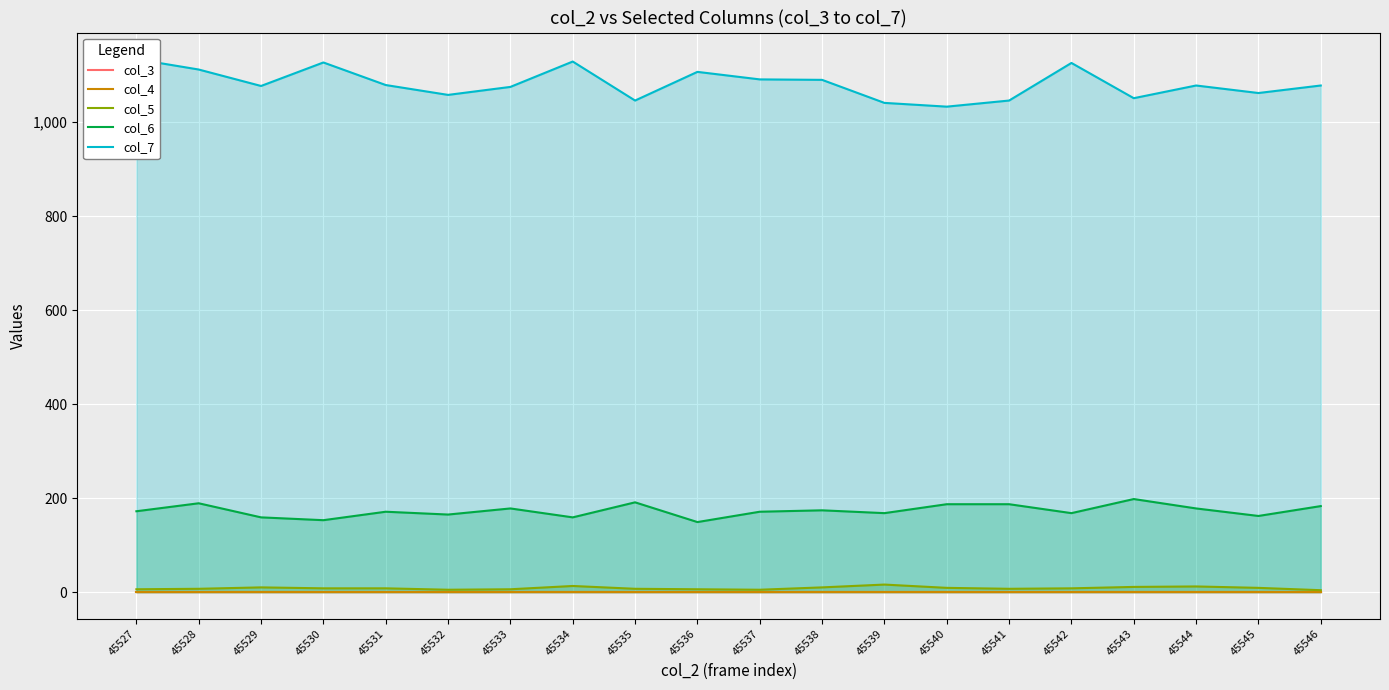

True or false: col_7 and col_4 intersect in this chart.

False